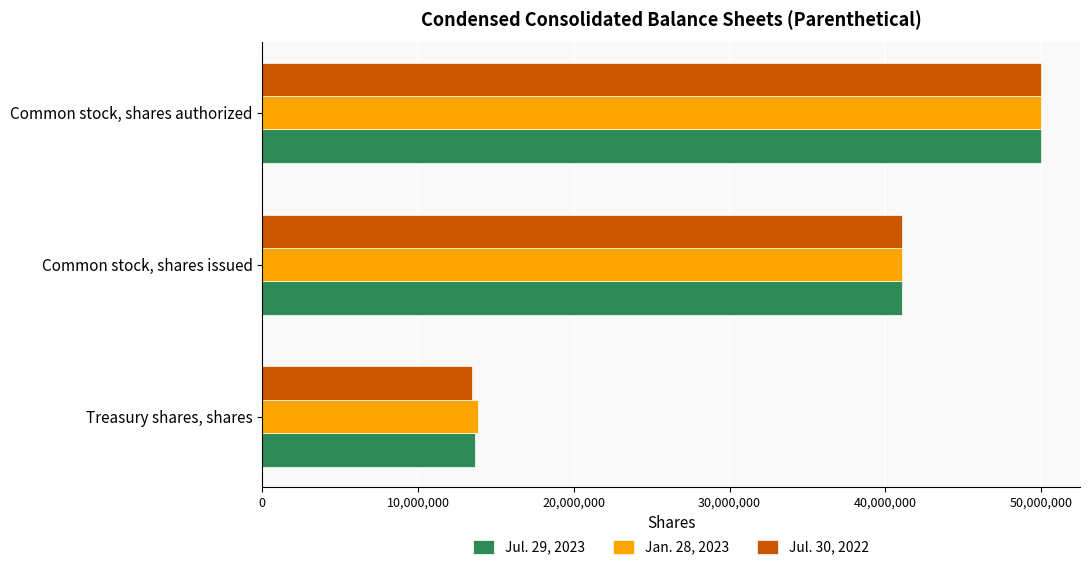

Where is Jan. 28, 2023 nearest to the value 31941951?

Common stock, shares issued